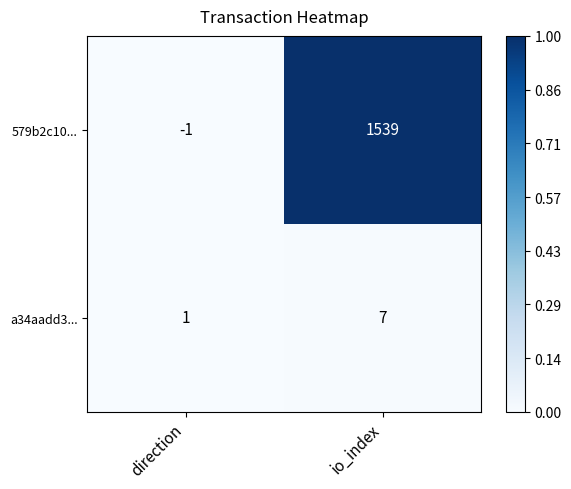

What is the spread (max minus min) of values at io_index?

1532